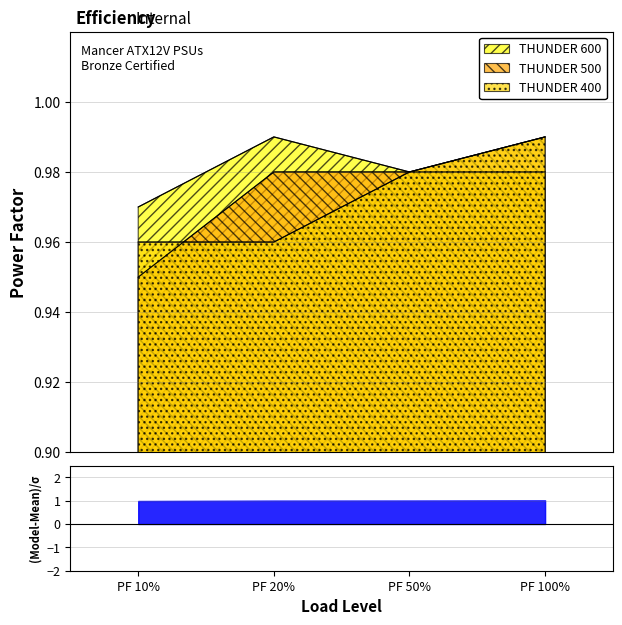

True or false: THUNDER 600 has more than 0 points higher than both neighbors.

True